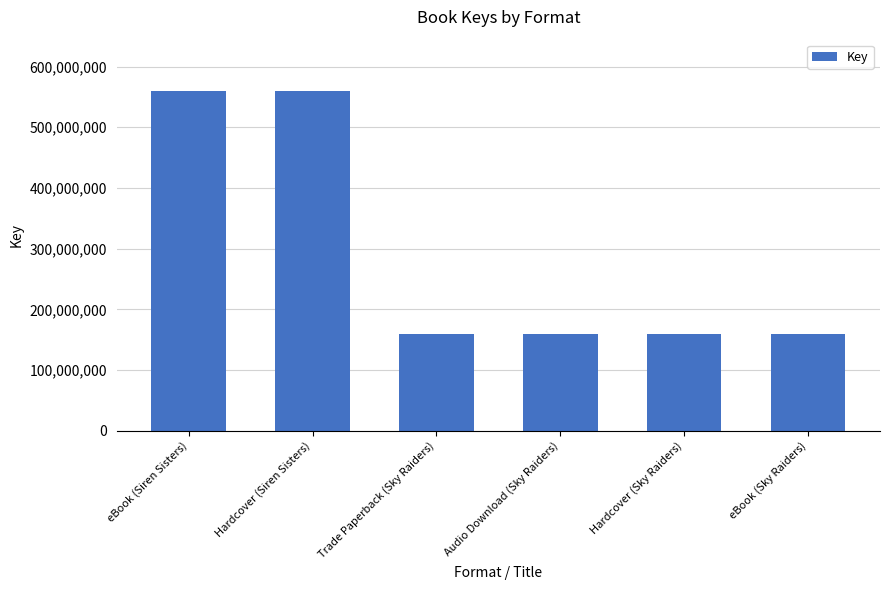

What value does the data have at Hardcover (Siren Sisters), to the nearest 10?

560250540